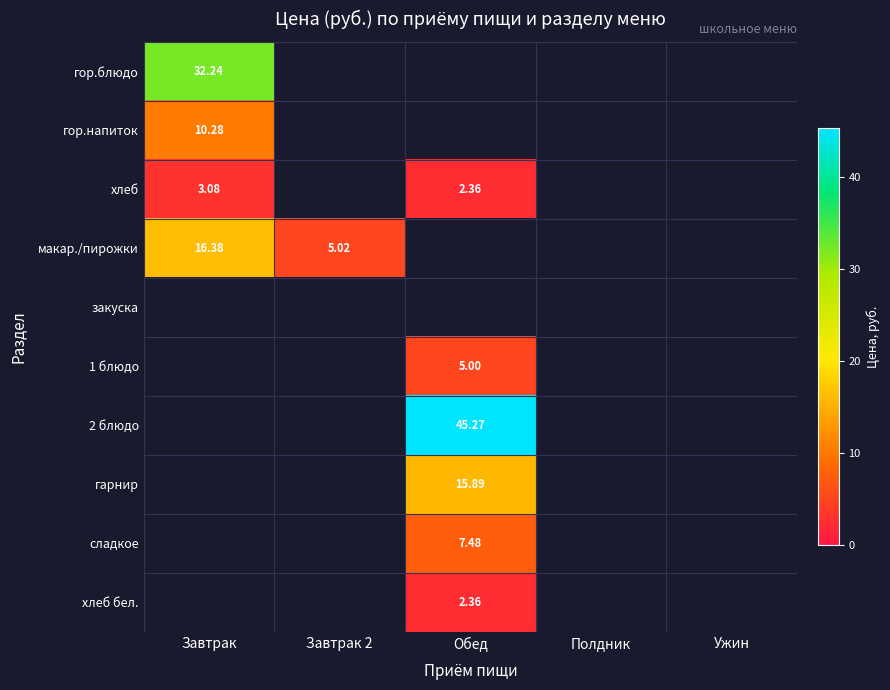

How many values in 1 блюдо are above zero?

1